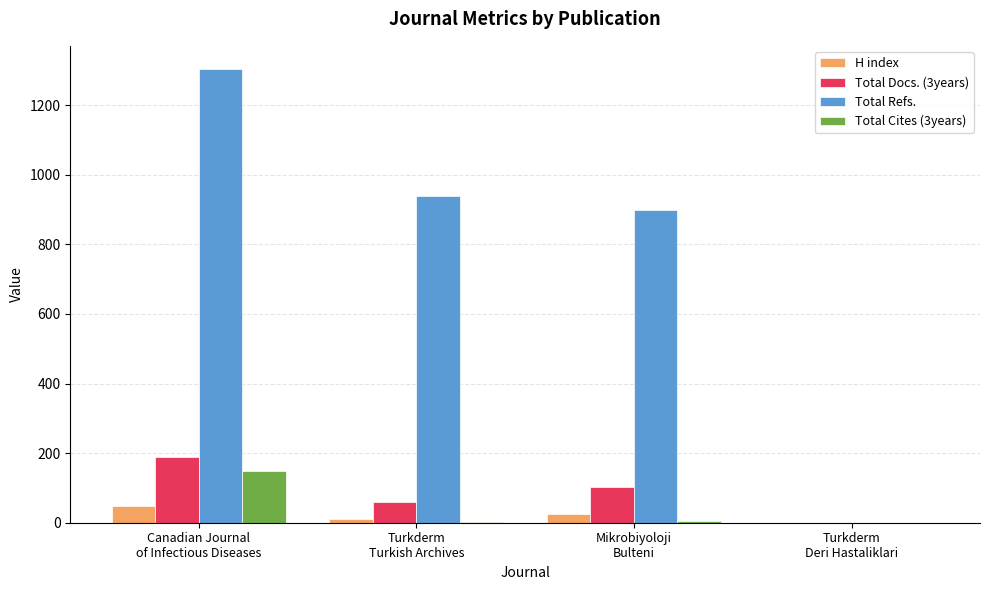

What is the maximum value shown in the chart?

1305